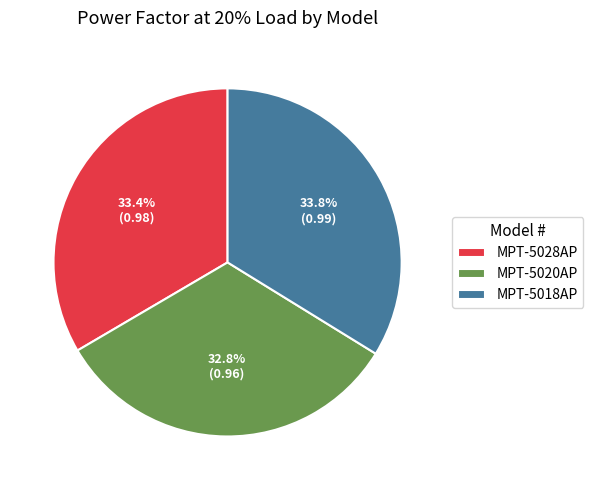

True or false: MPT-5020AP accounts for 25% of the total.

False